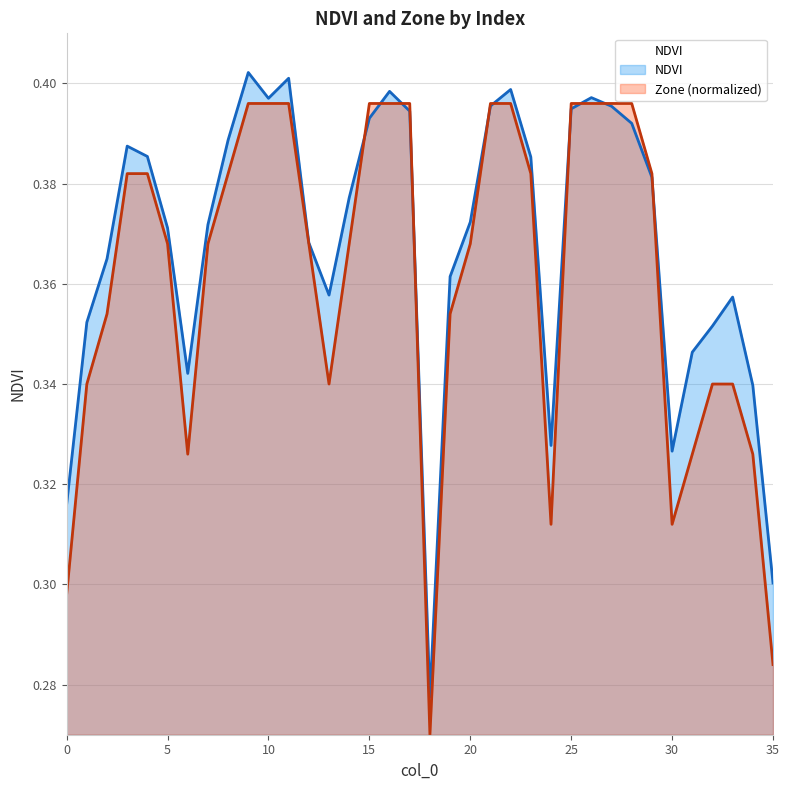

Which series has the largest range (max minus min)?

Zone (normalized)